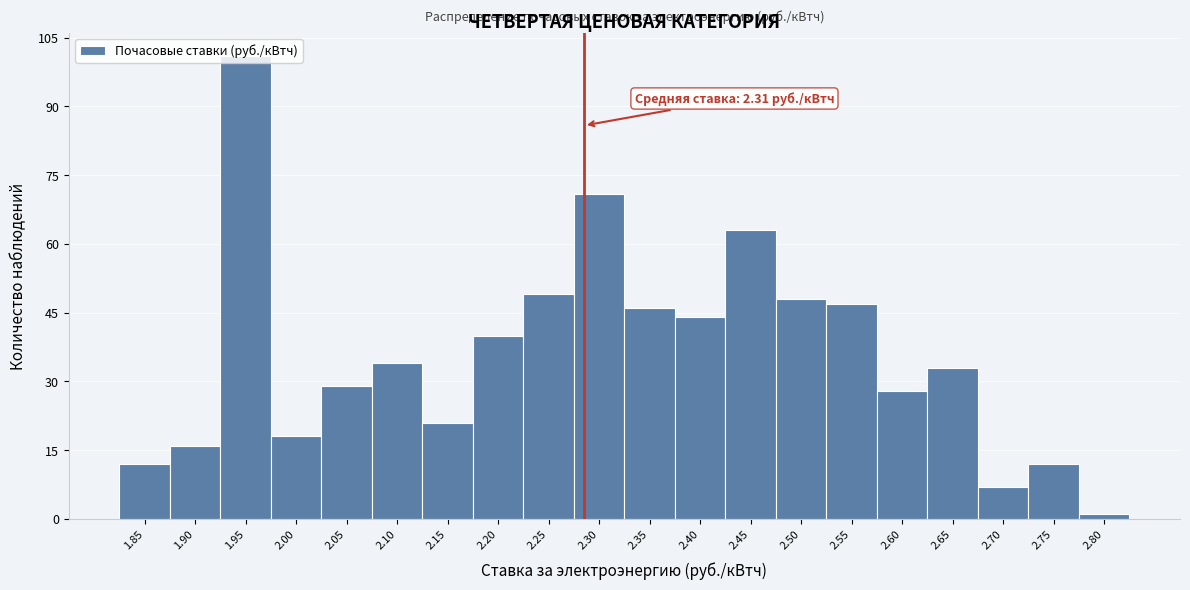

Which label corresponds to the smallest value in the chart?

2.80